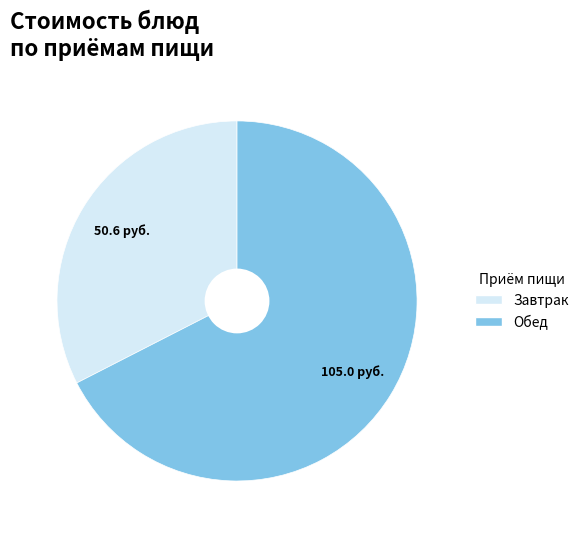

Is there any slice that represents more than half of the pie?

Yes